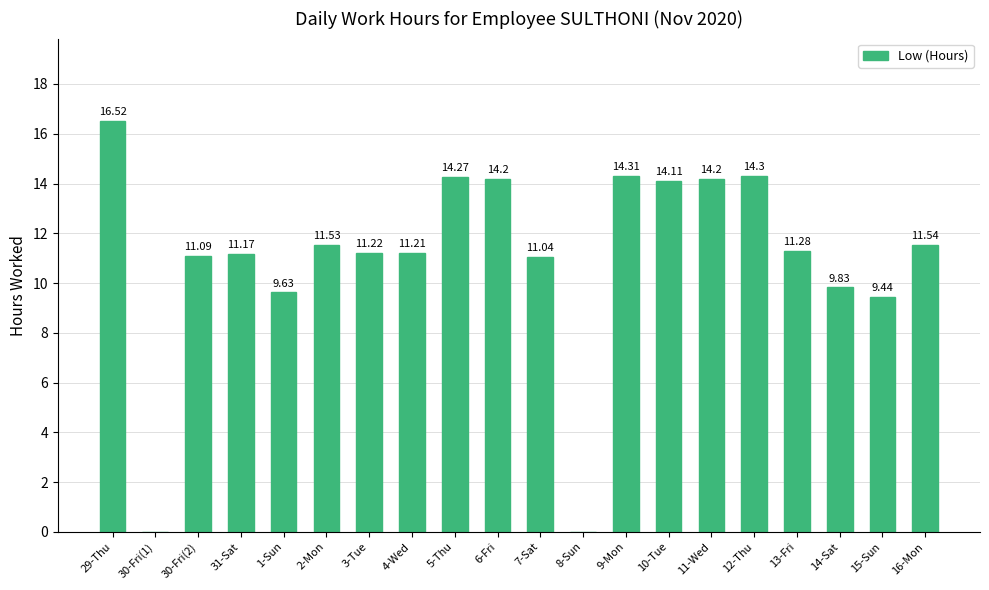

What is the change in value from 30-Fri(1) to 1-Sun?

+9.6